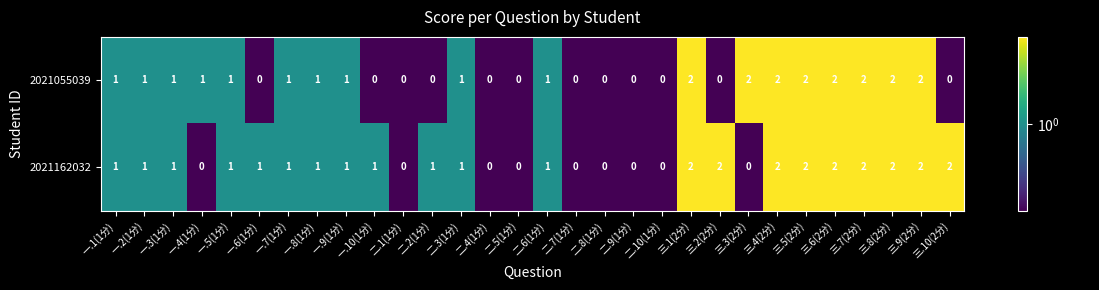

The 2021162032 series shows 2 at 二.6(1分). True or false?

False